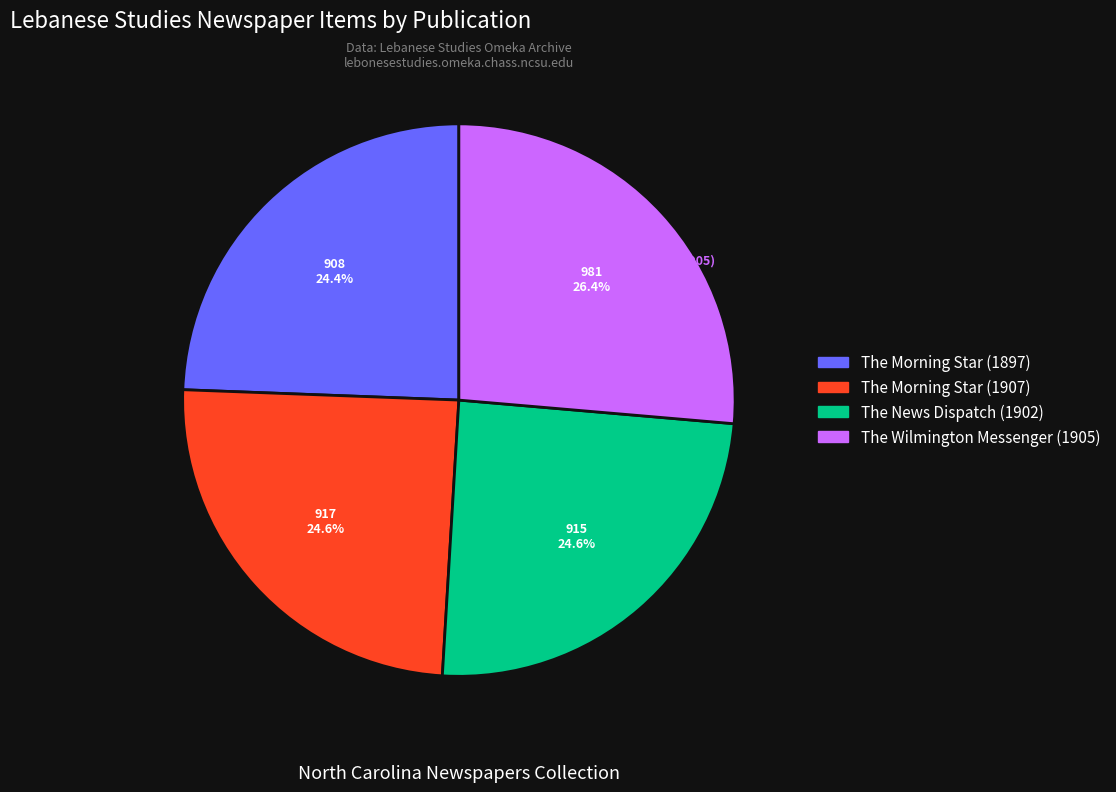

What percentage is NOT represented by The News Dispatch (1902)?

75.4%